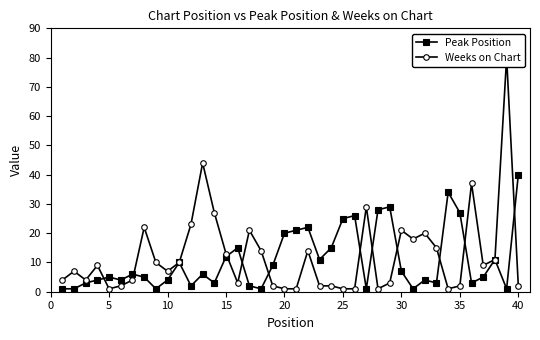

True or false: Peak Position has more than 1 interior local peaks.

True